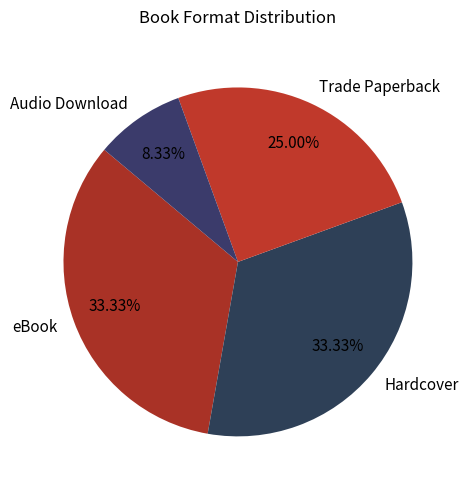

Does Hardcover represent more than half of the total?

No